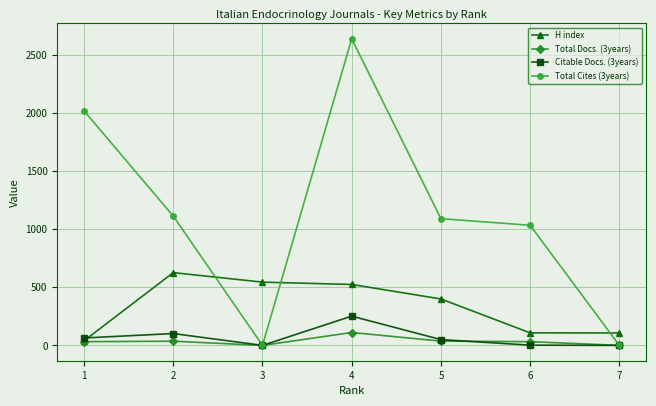

Which series has the largest total across all categories?

Total Cites (3years)